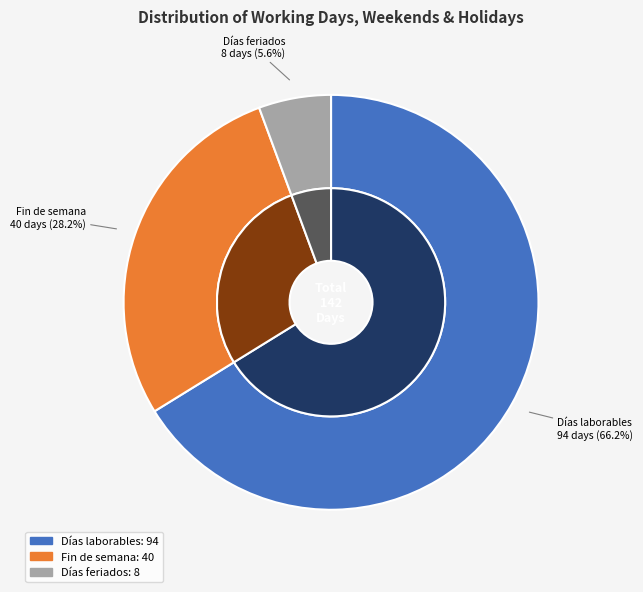

What portion of the pie excludes Días laborables?

33.8%